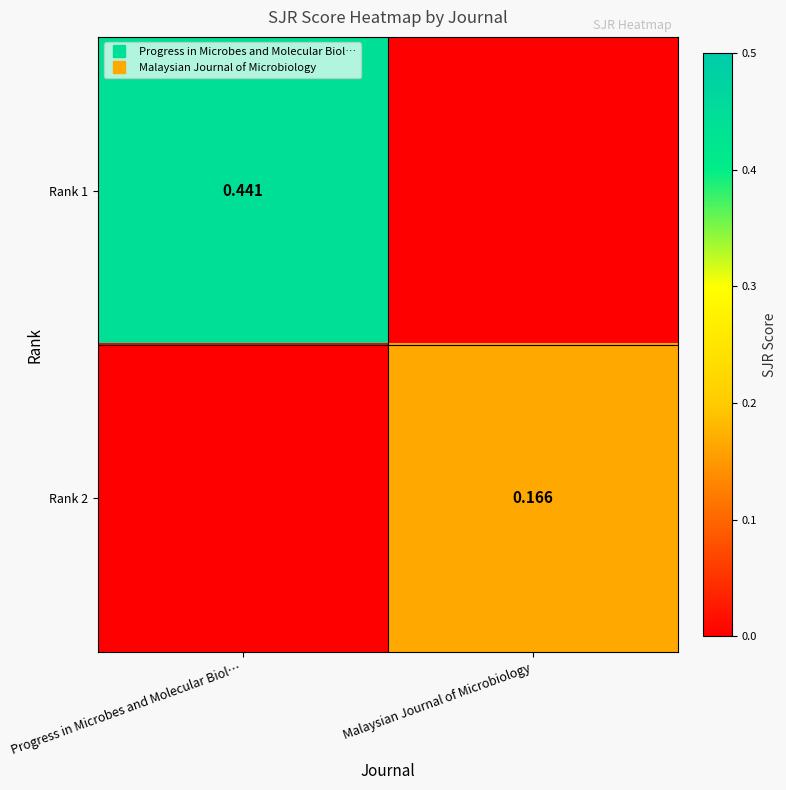

Is it true that Rank 1 equals 0.0 at Malaysian Journal of Microbiology?

True